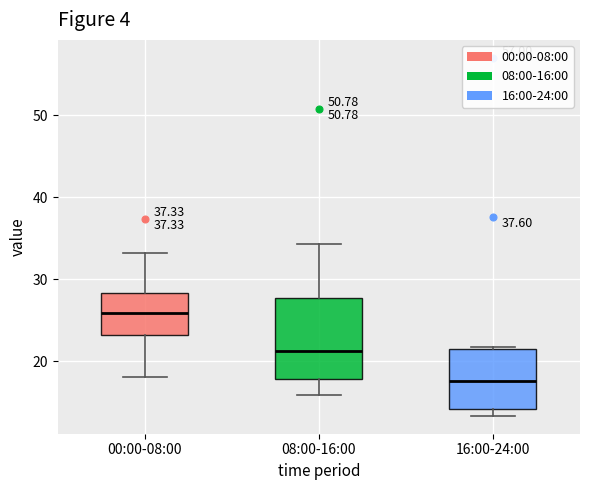

Which box has the highest median line?

00:00-08:00